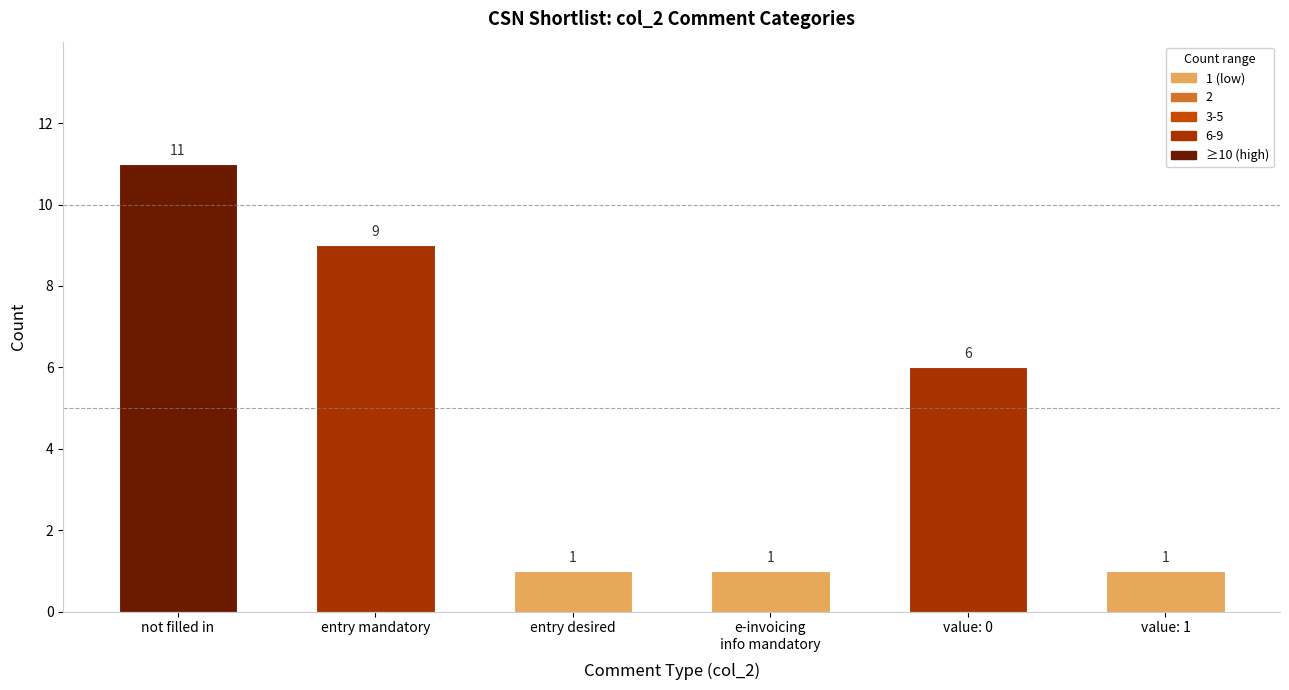

Where is the data nearest to the value 6?

value: 0